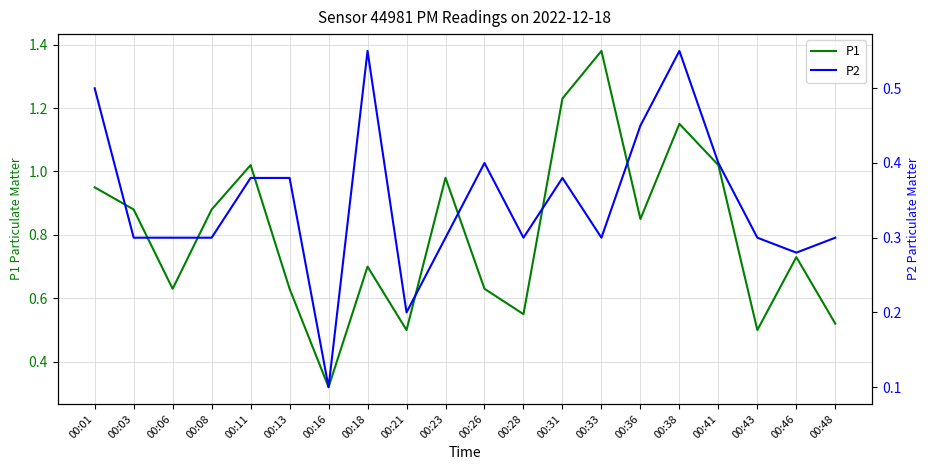

What value does the P1 series have at 00:31?

1.2